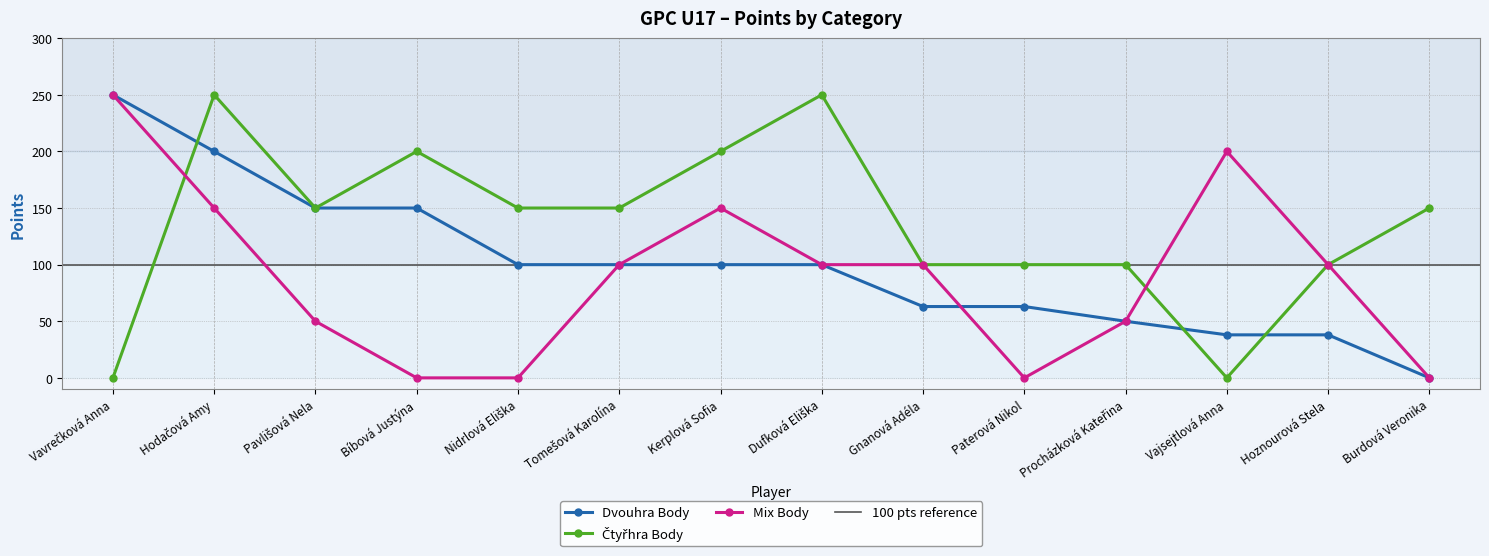

The value of Čtyřhra Body at Bíbová Justýna is 329. True or false?

False